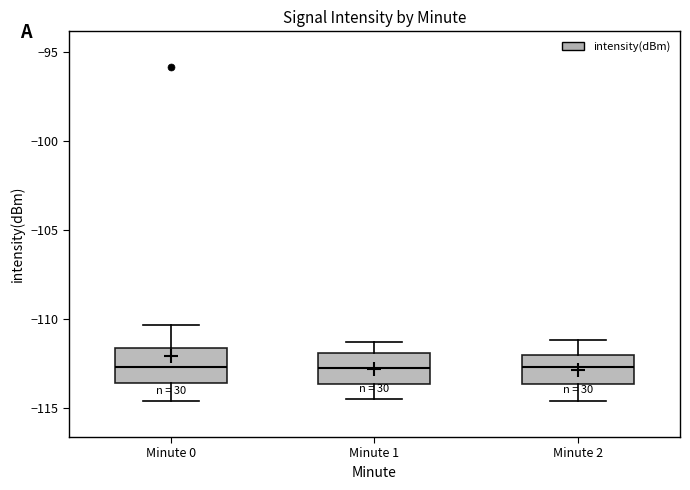

Reading left to right, transcribe this box plot: for each box, give where its median line is, the range the box spans, and where its two whiskers end, as read against the y-axis. The values are not printed on the chart, so give them approximately, as read against the axis.

Minute 0: median -112.5, box -113.5 to -111.5, whiskers -114.5 to -110.5
Minute 1: median -112.5, box -113.5 to -112.0, whiskers -114.5 to -111.5
Minute 2: median -112.5, box -113.5 to -112.0, whiskers -114.5 to -111.0